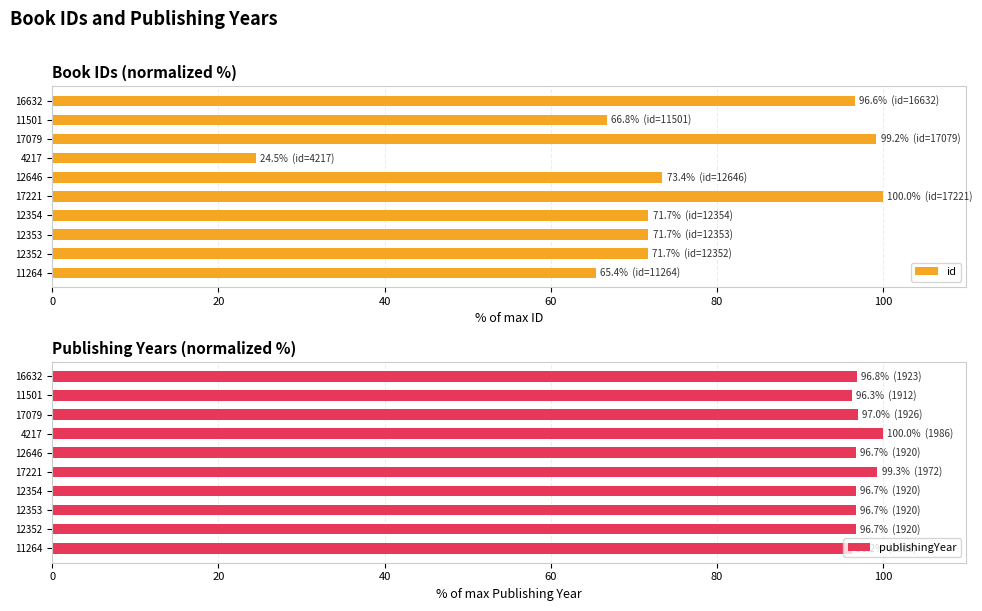

What is the average value of the publishingYear series?

97.2